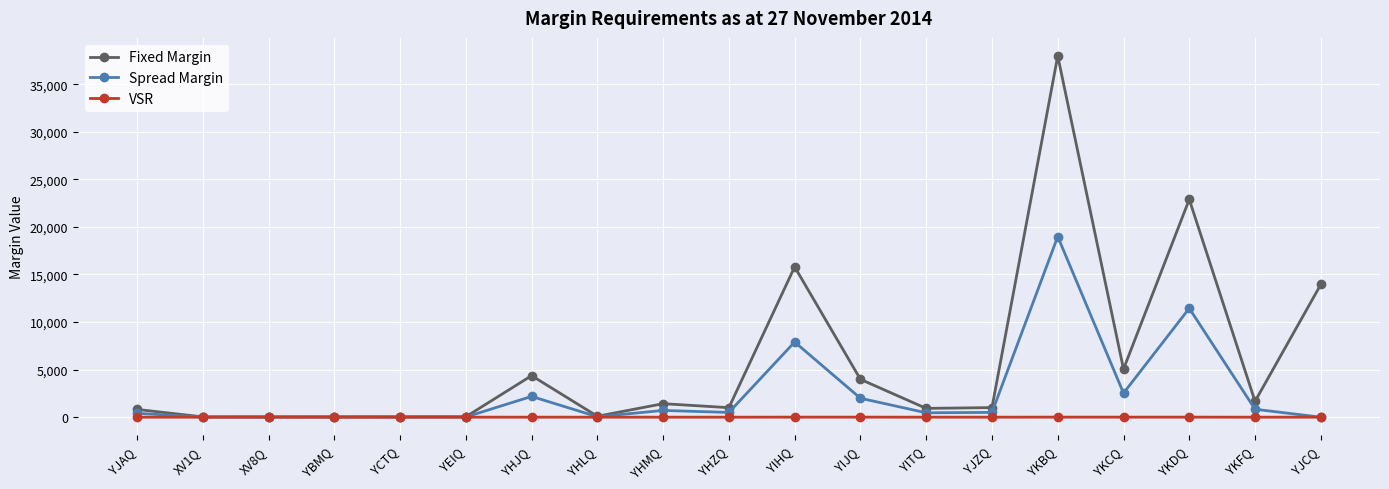

What is the sum of all Spread Margin values?

48592.0